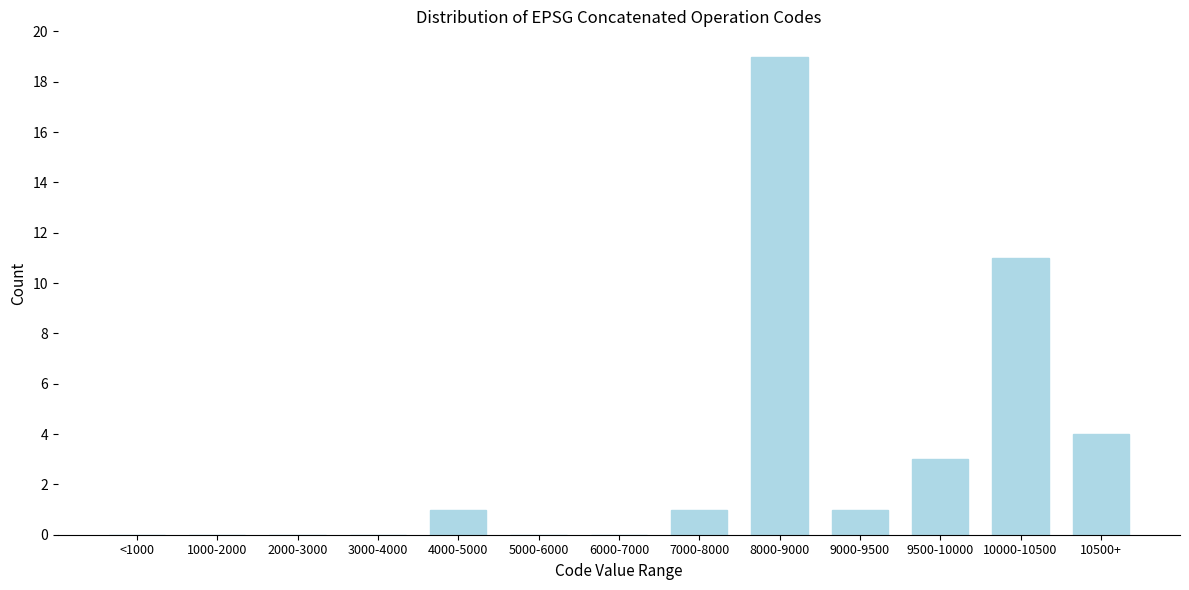

Reading right to left, what are all the values shown in this chart?

10500+=4	10000-10500=11	9500-10000=3	9000-9500=1	8000-9000=19	7000-8000=1	6000-7000=0	5000-6000=0	4000-5000=1	3000-4000=0	2000-3000=0	1000-2000=0	<1000=0